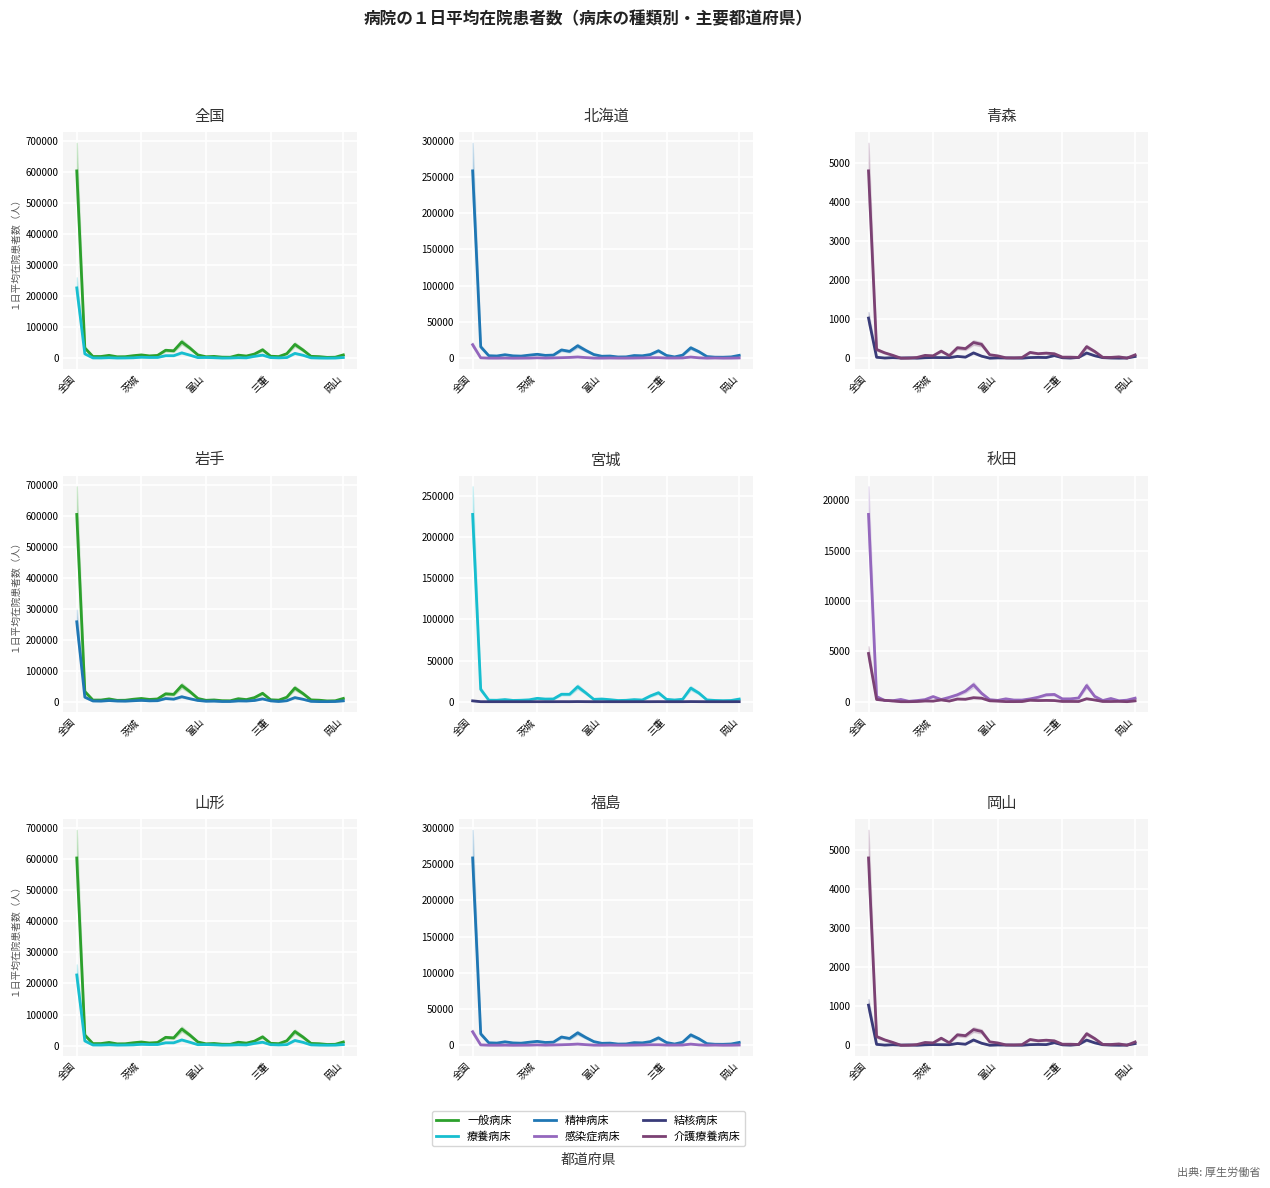

Which label corresponds to the largest value in the chart?

全国